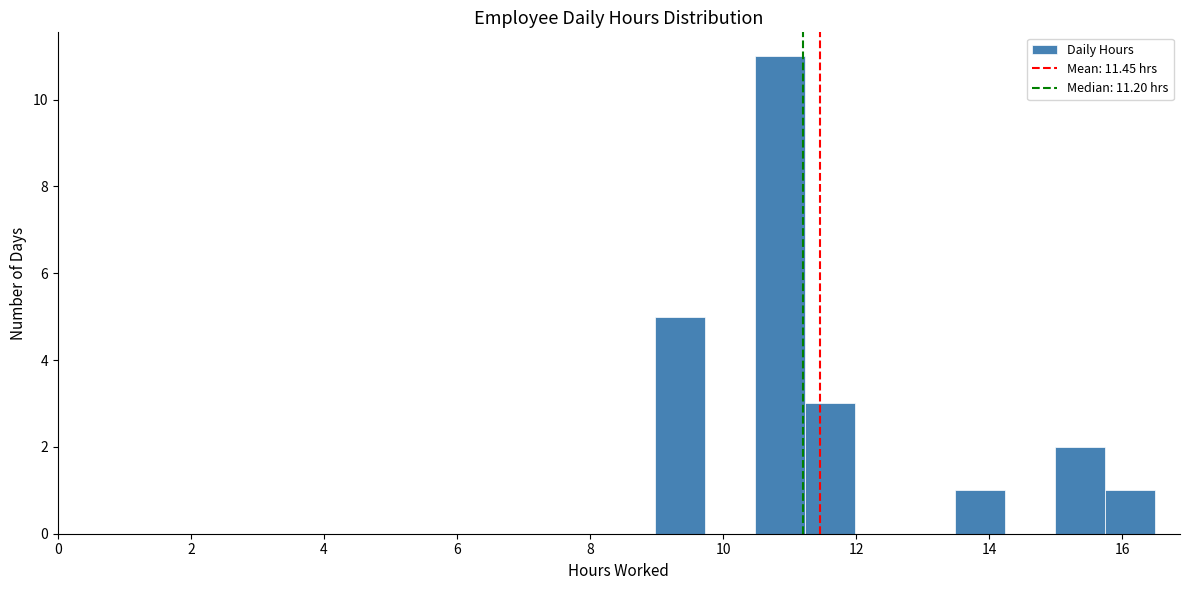

Around what value on the x-axis is the tallest bar? Give the approximate position of its centre, as read against the axis.

10.8